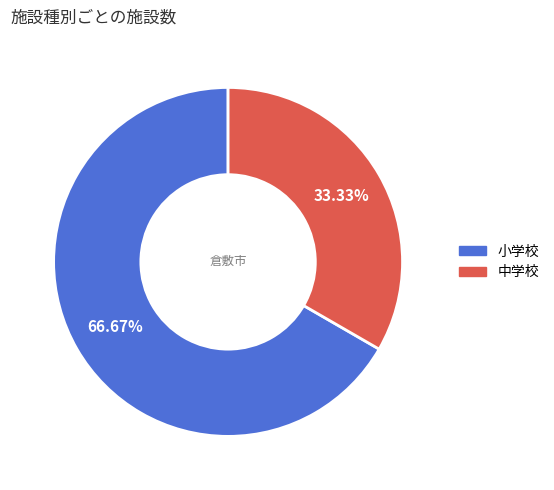

Is it true that 中学校 is 33% of the pie?

True